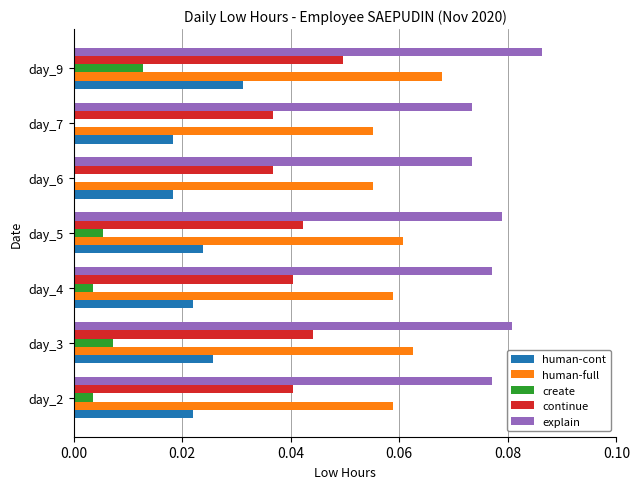

Which category has the highest value in the human-full series?

day_9